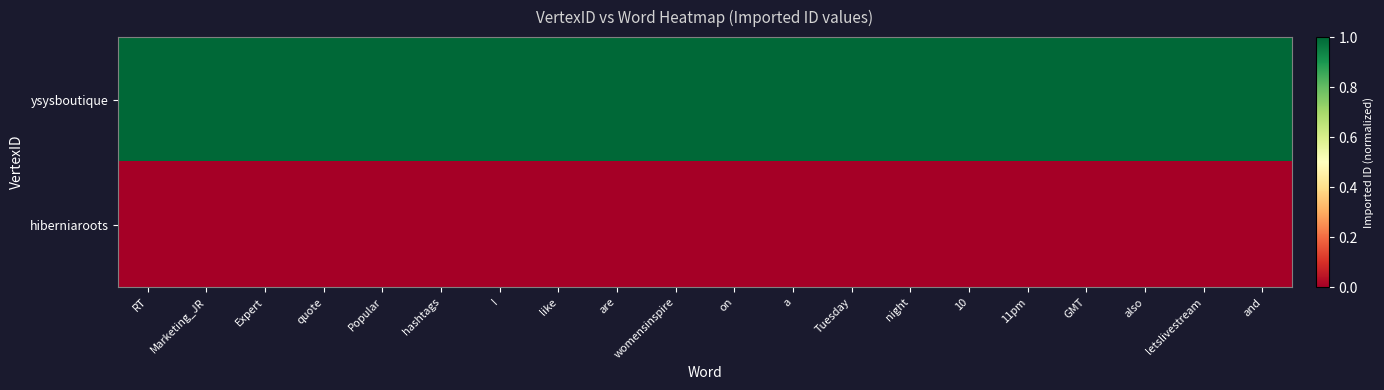

At which category is the sum across all series the highest?

RT